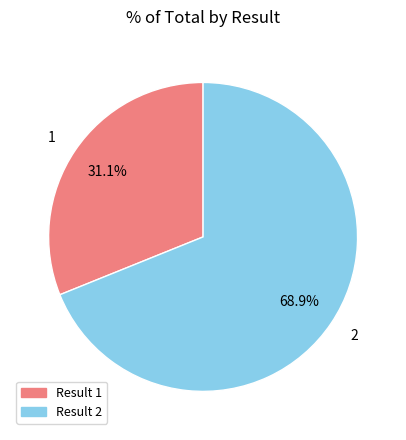

Between 2 and 1, which is larger?

2